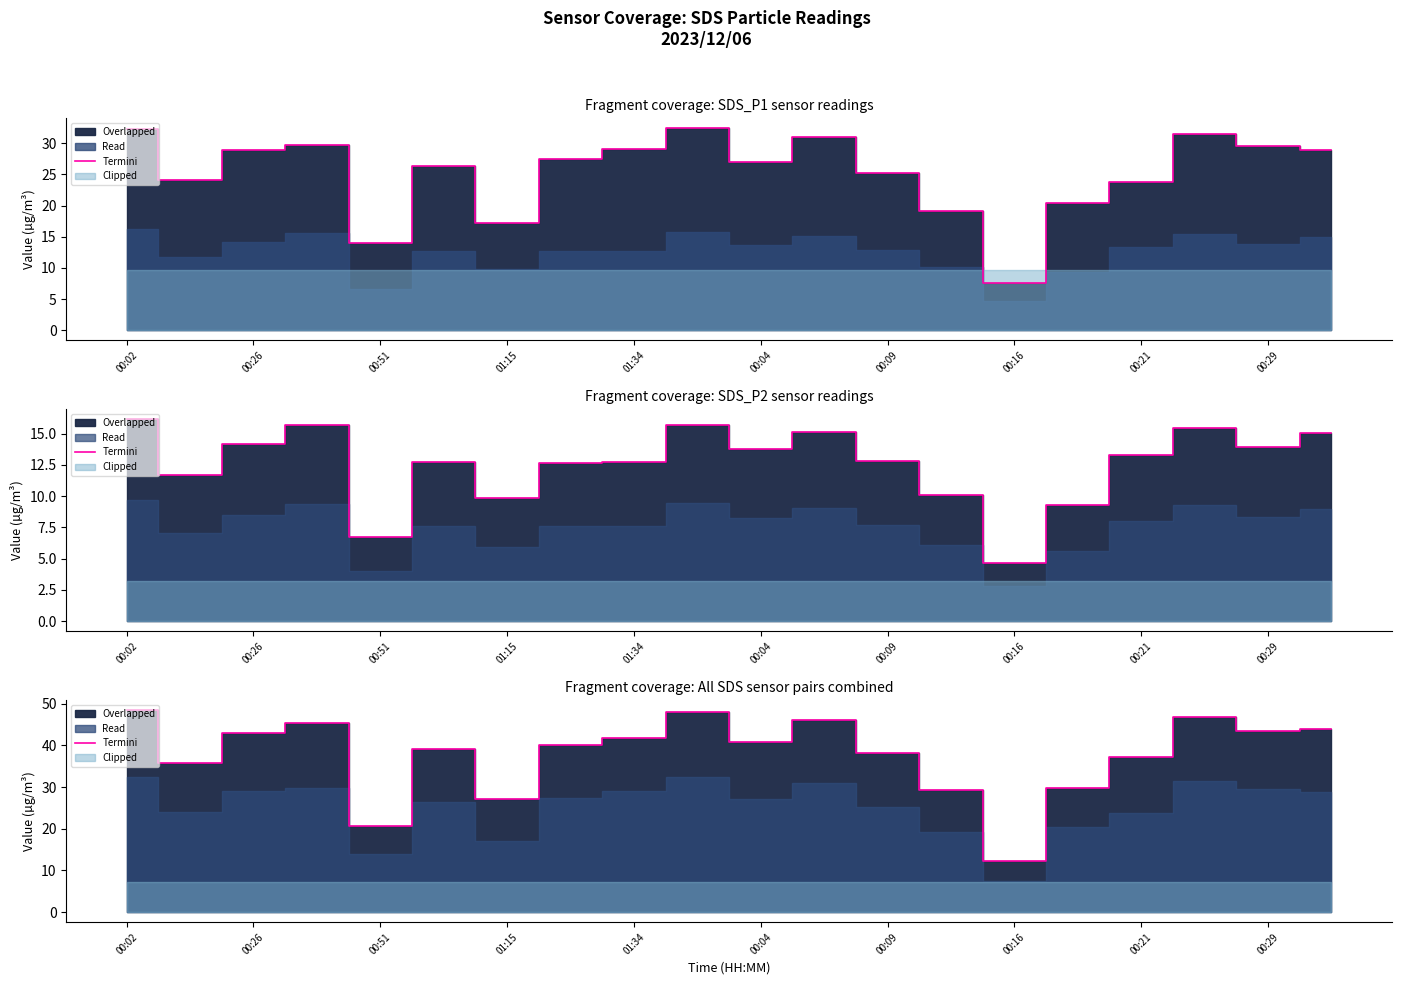

What is the value of the 8th point from the left?

40.1